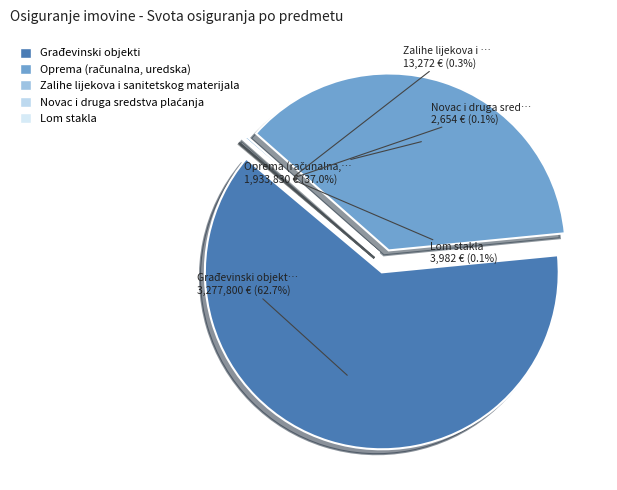

Does Građevinski objekti account for over 50% of the chart?

Yes